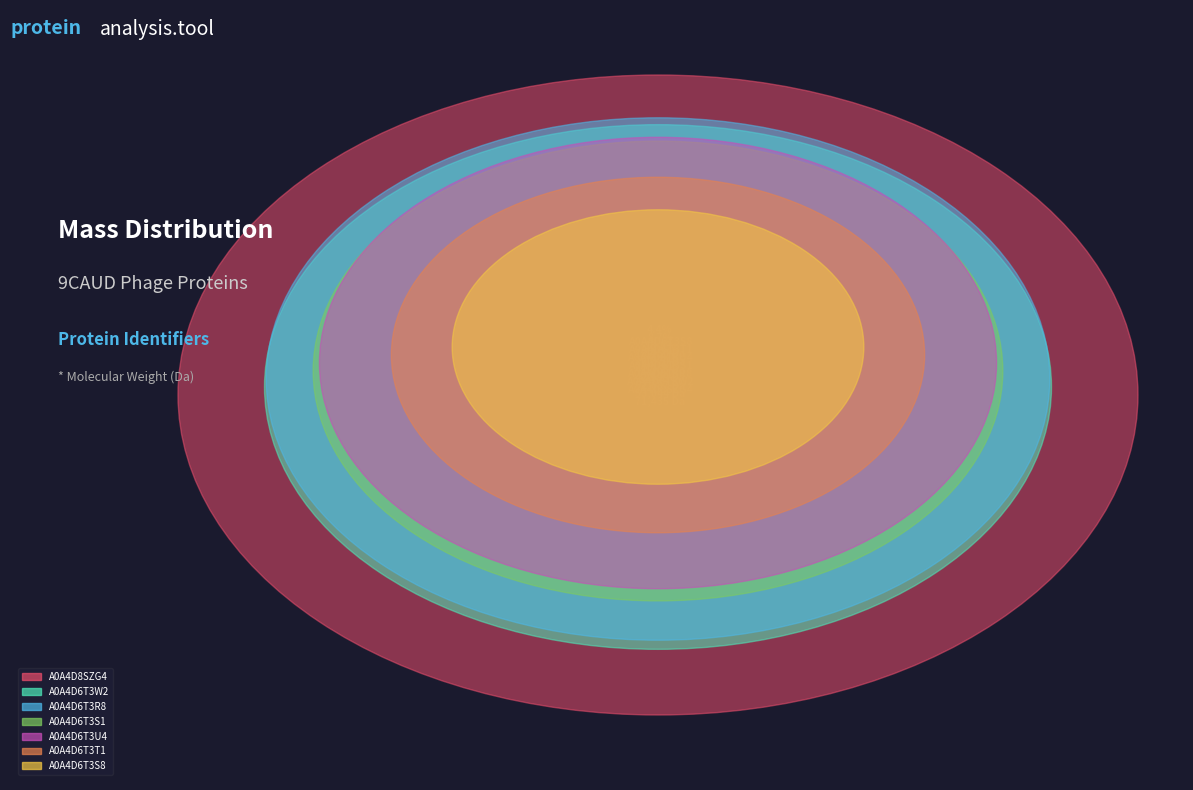

The A0A4D6T3S1 slice represents 23% of the pie. True or false?

False